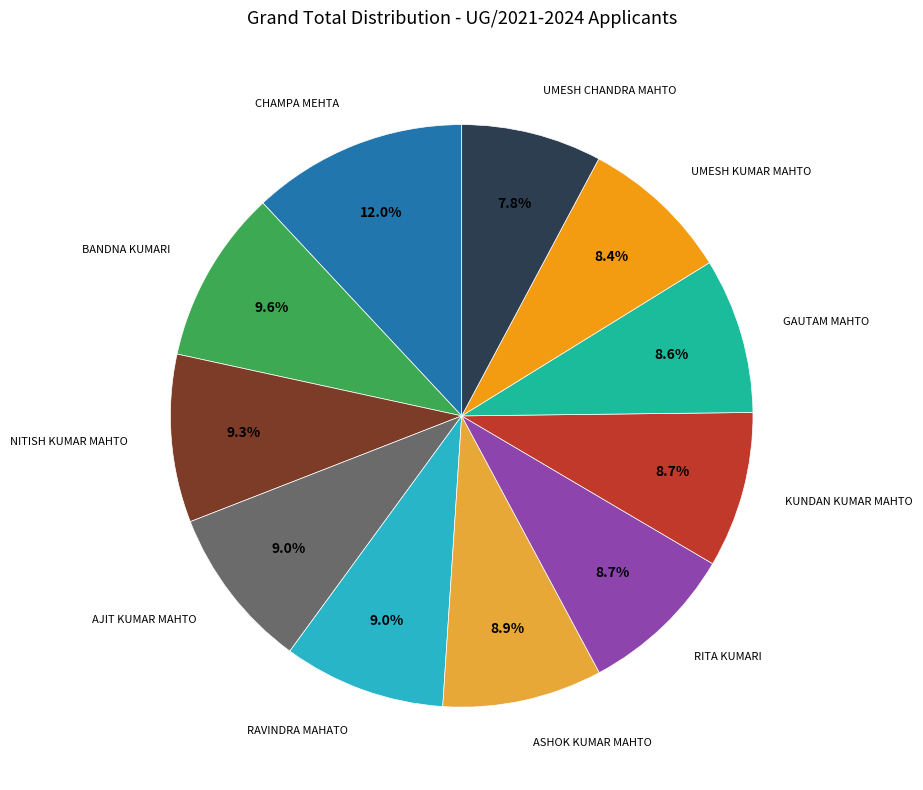

Is there any slice that represents more than half of the pie?

No